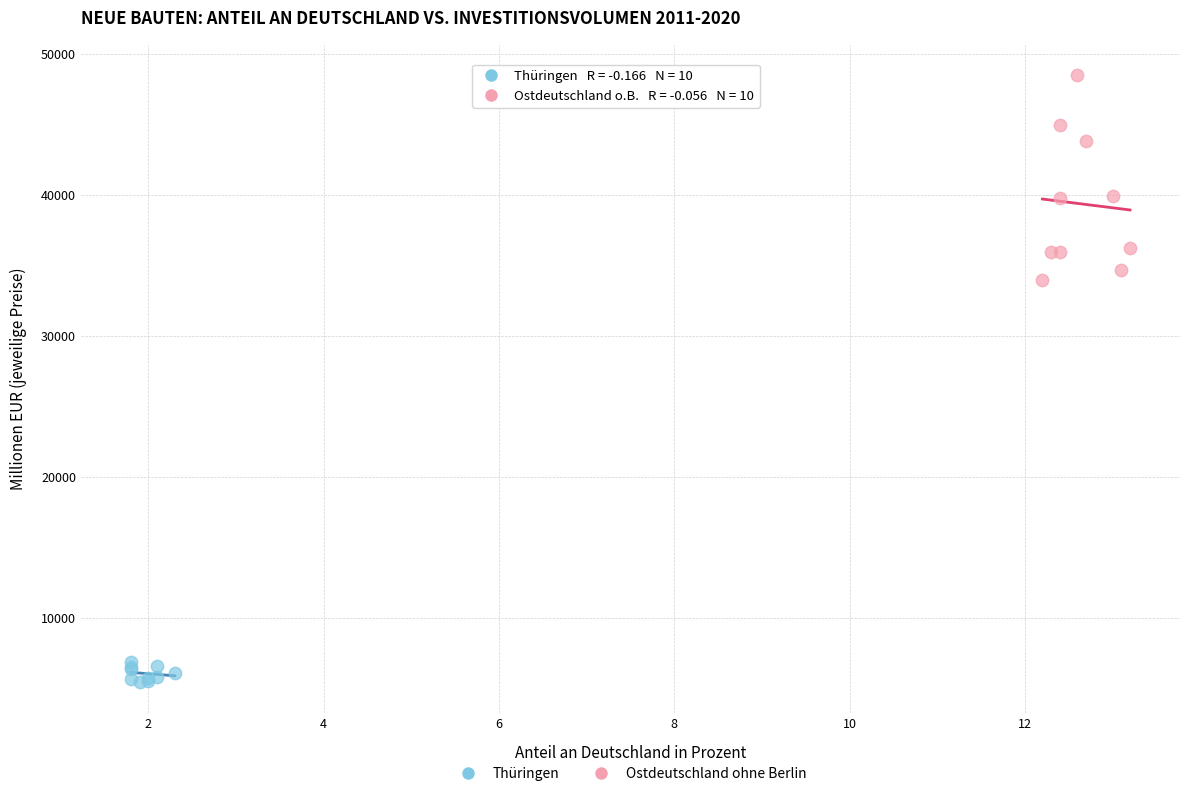

Which series contains the lowest Y value?

Thüringen